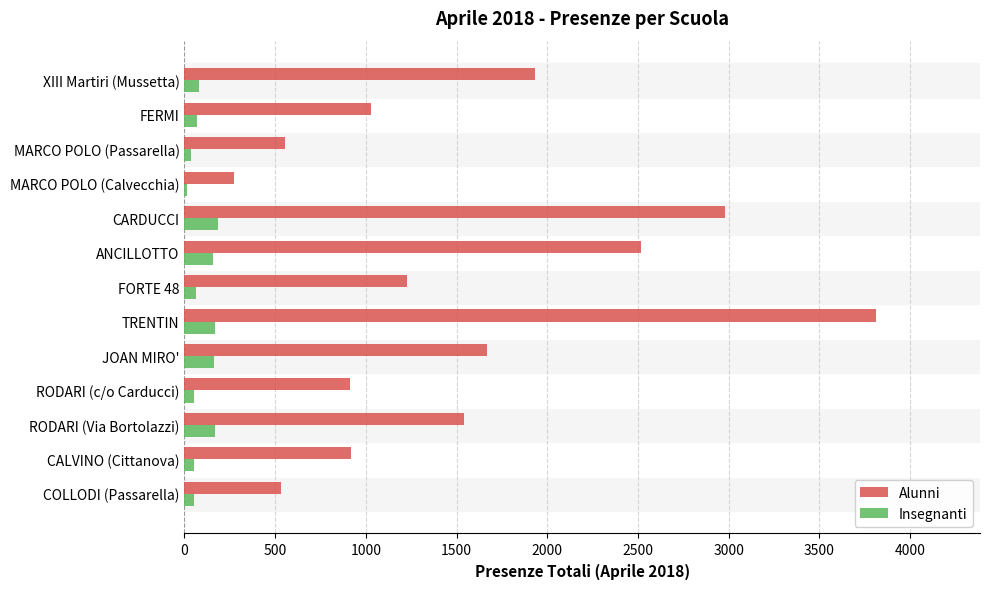

What is the sum of all Alunni values?

19904